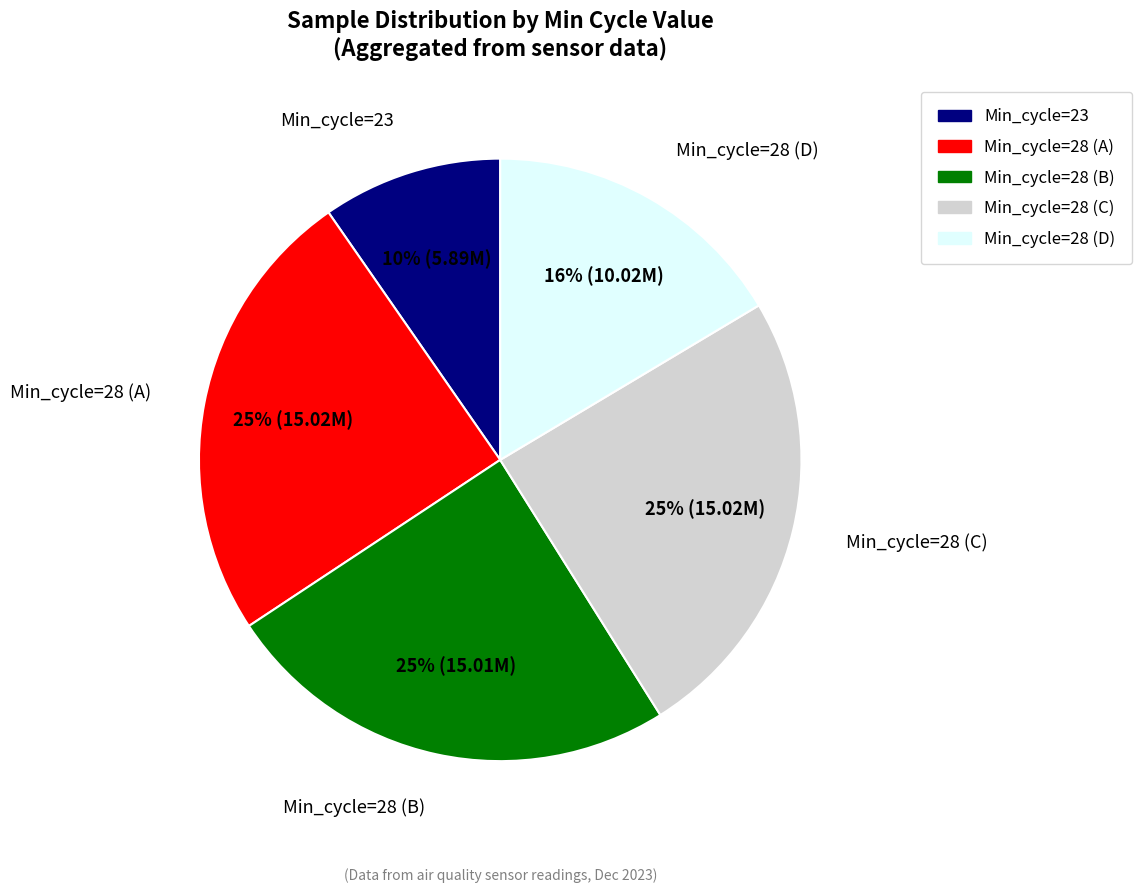

Is there any slice that represents more than half of the pie?

No